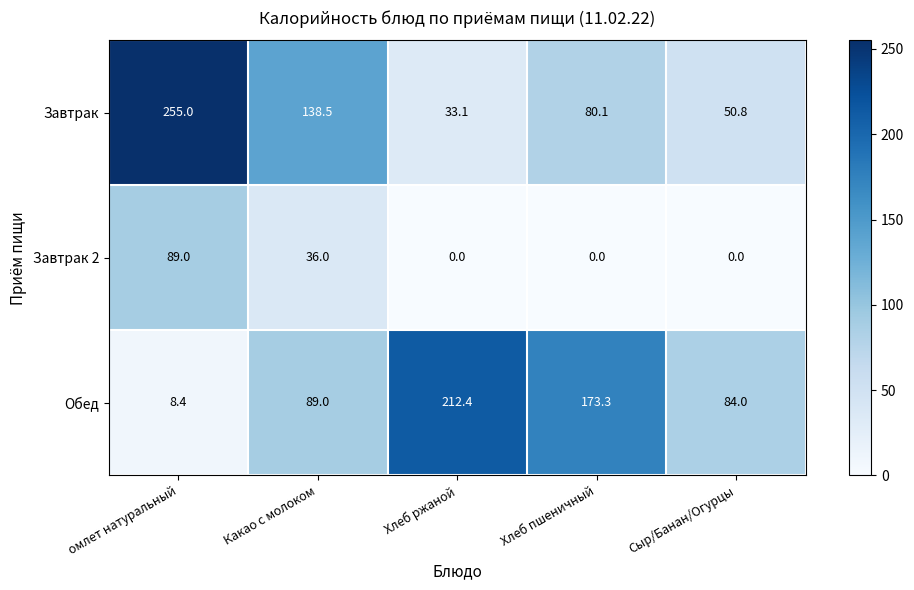

What is the difference between the Завтрак 2 values at Какао с молоком and Хлеб пшеничный?

36.0